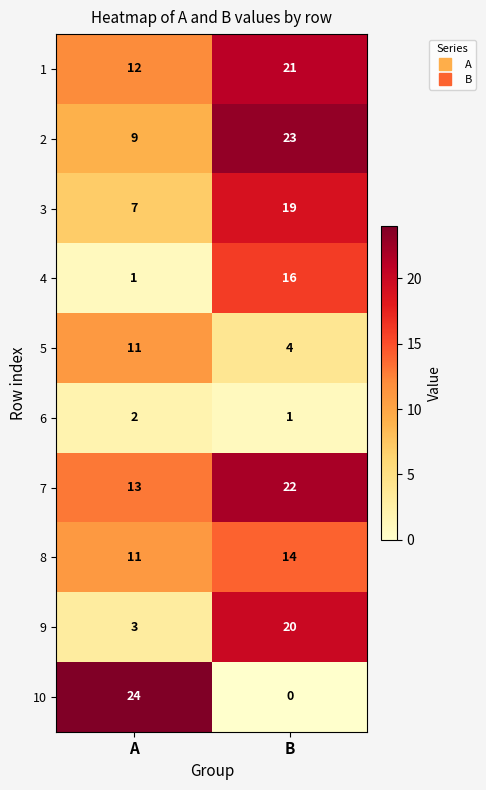

Which label corresponds to the largest value in the chart?

A